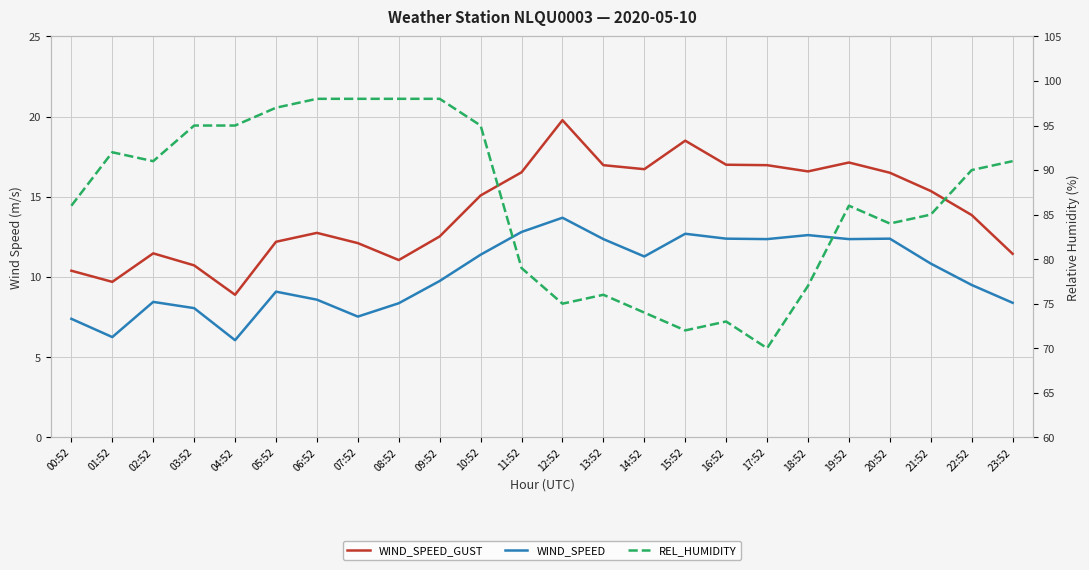

What is the difference between the REL_HUMIDITY values at 02:52 and 15:52?

19.0